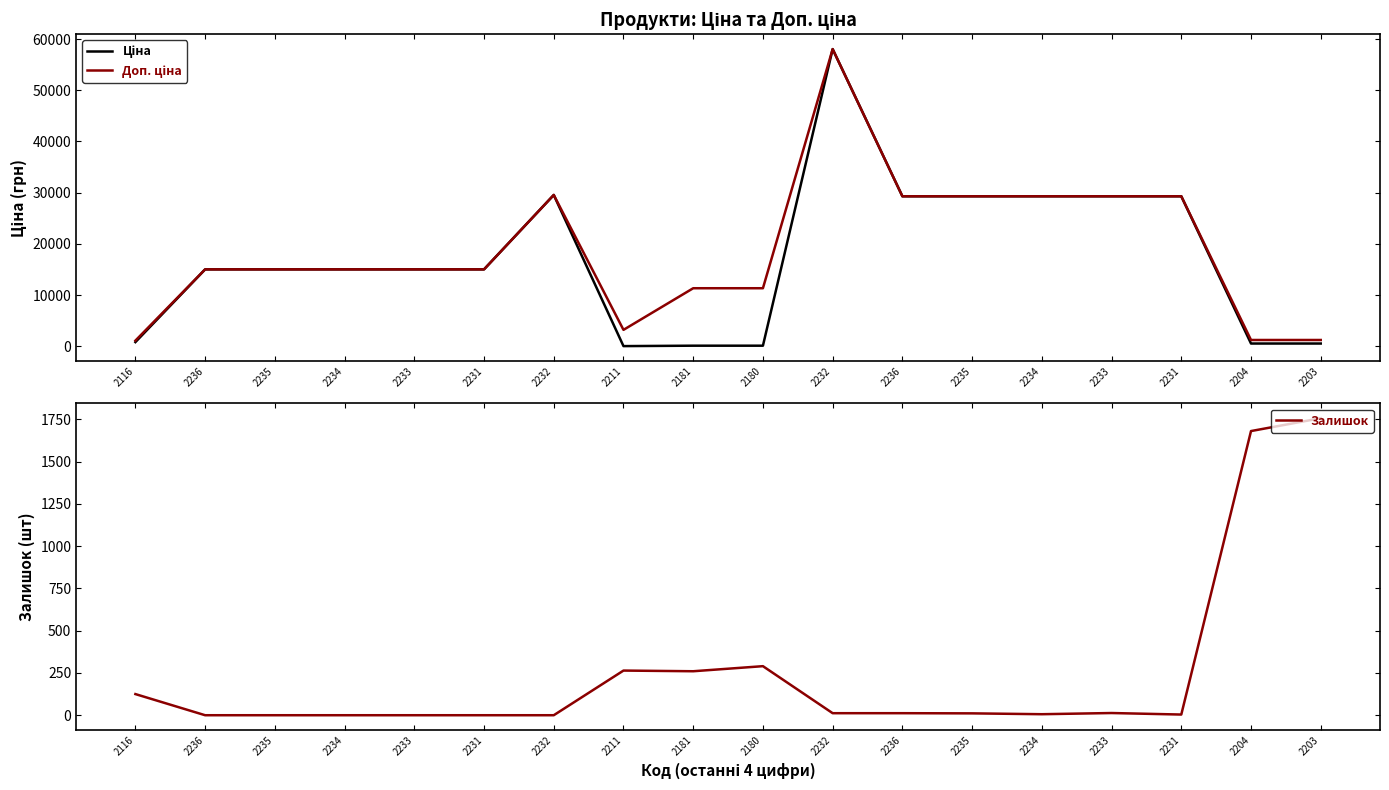

Reading right to left, extract all data points from this chart.

Ціна: 535.4	535.4	29294.9	29294.9	29294.9	29294.9	29294.9	58037.0	113.3	113.3	32.0	29548.9	15019.2	15019.2	15019.2	15019.2	15019.2	813.0
Доп. ціна: 1227.2	1227.2	29294.9	29294.9	29294.9	29294.9	29294.9	58037.0	11334.0	11334.0	3205.0	29548.9	15019.2	15019.2	15019.2	15019.2	15019.2	1101.8
Залишок: 1756.0	1680.0	4.0	13.0	6.0	11.0	12.0	12.0	290.0	260.0	264.0	0.0	0.0	0.0	0.0	0.0	0.0	125.0